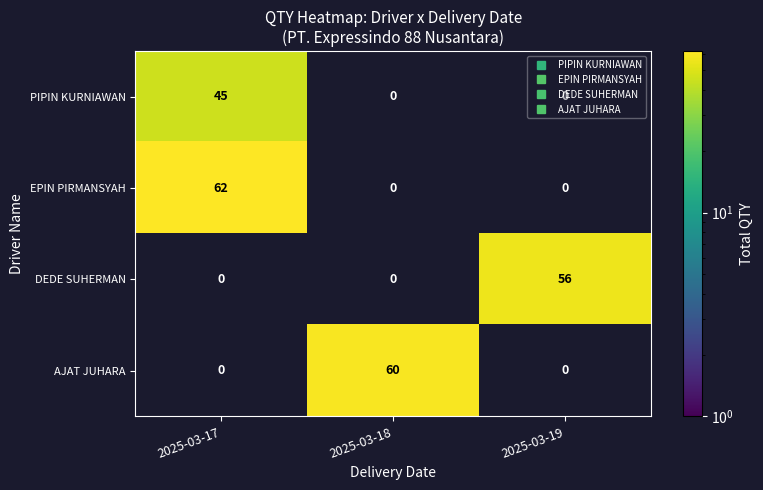

Which category has the highest value in the PIPIN KURNIAWAN series?

2025-03-17